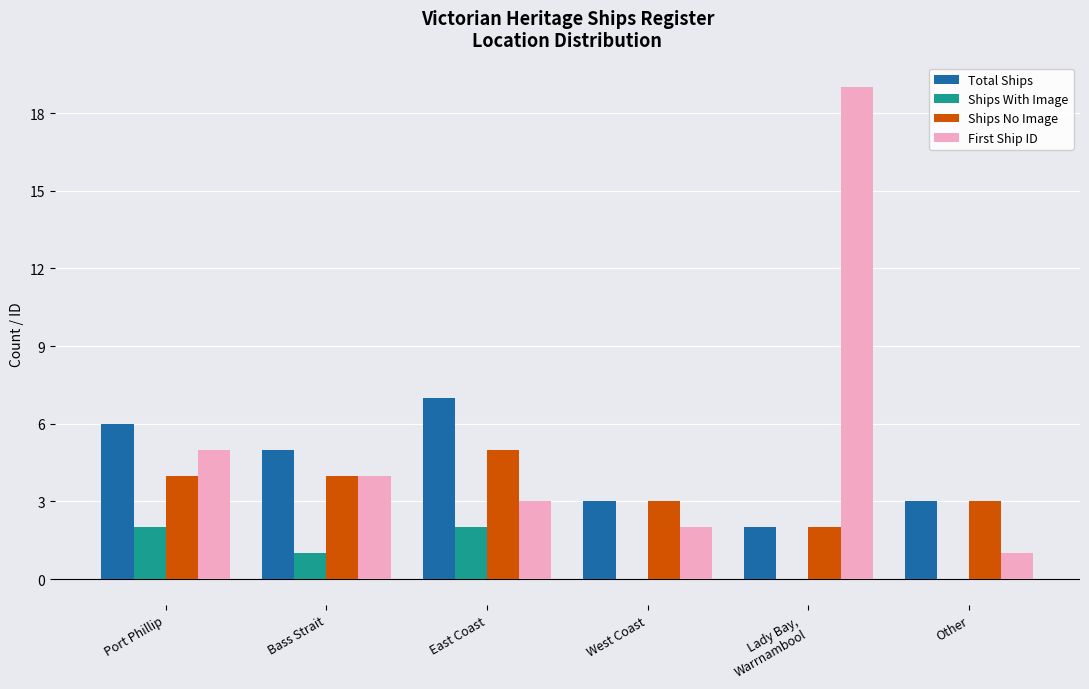

What is the maximum value for First Ship ID?

19